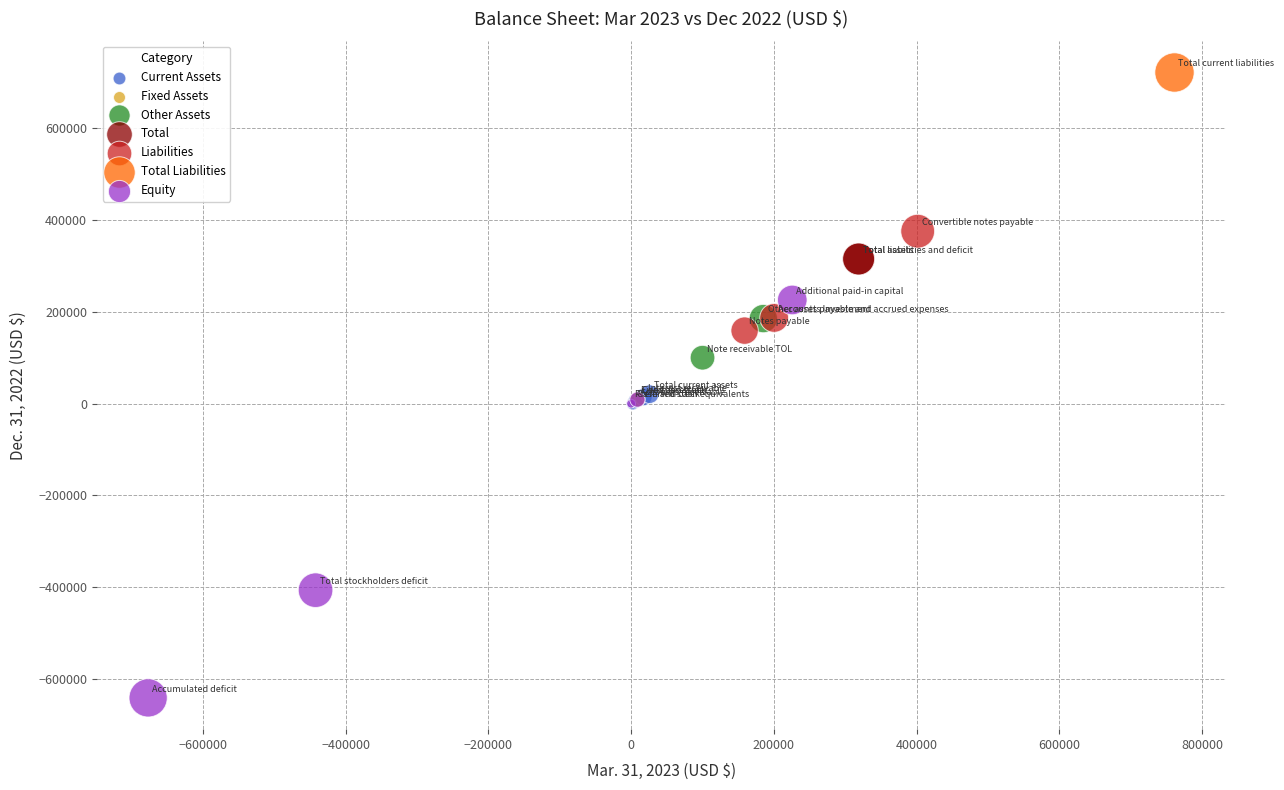

What are all the series names shown in the legend?

Current Assets, Fixed Assets, Other Assets, Total, Liabilities, Total Liabilities, Equity